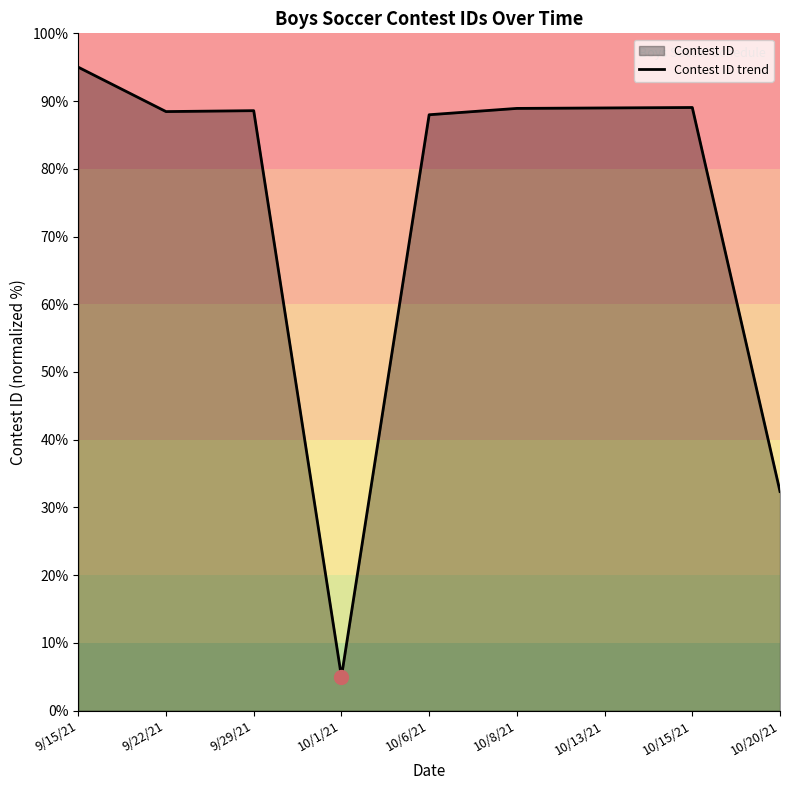

What is the greatest value displayed?

95.0